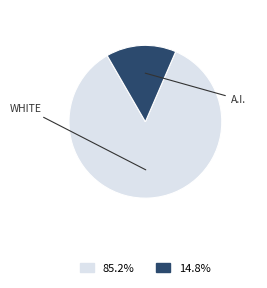

Is there a majority slice in this chart?

Yes